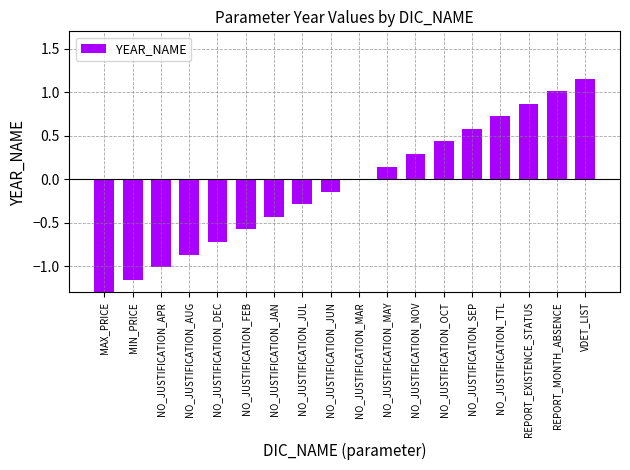

The chart shows a value of 0.1 at NO_JUSTIFICATION_NOV. True or false?

False